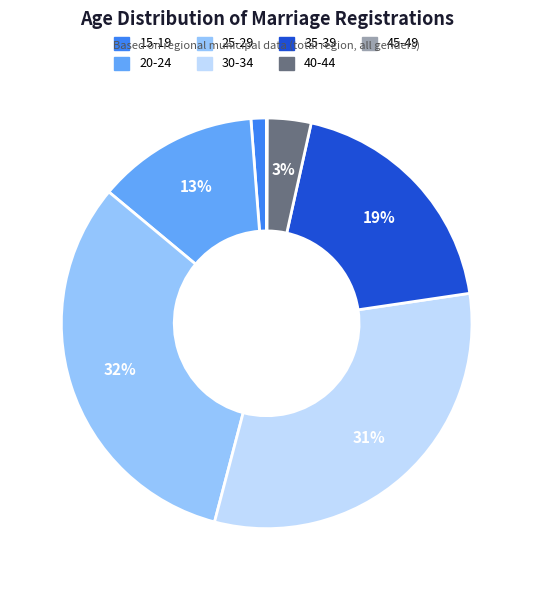

Does 35-39 represent more than half of the total?

No